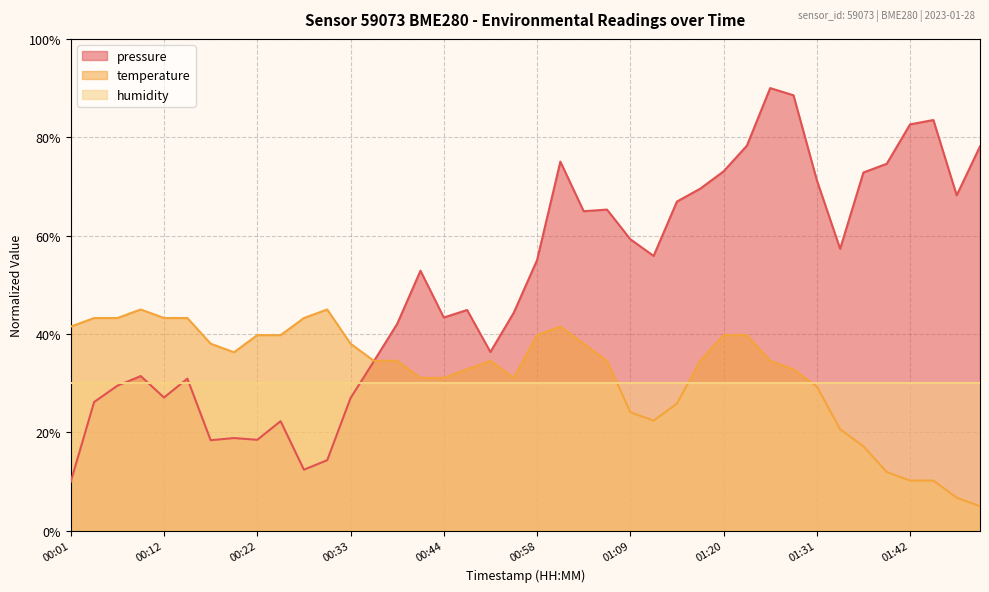

After their last crossing, which series has the higher values: temperature or pressure?

pressure